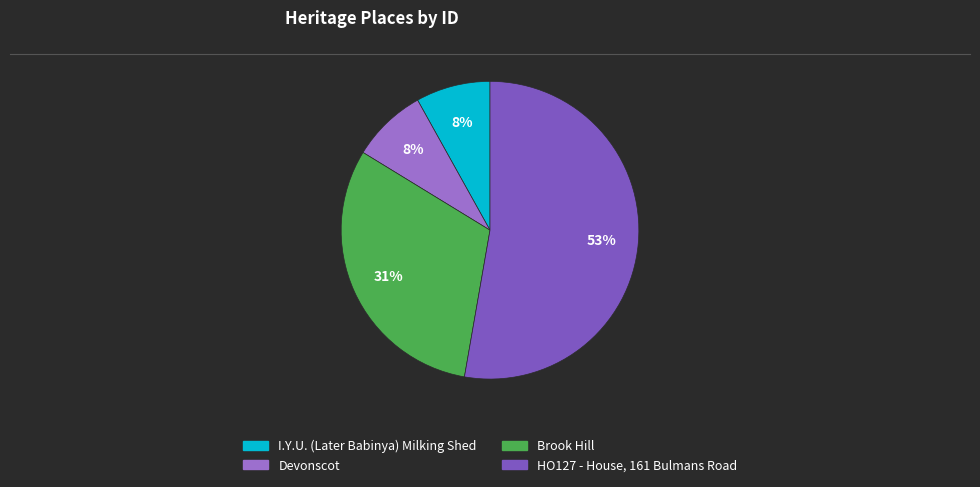

To the nearest percent, what is the combined percentage of Brook Hill and I.Y.U. (Later Babinya) Milking Shed?

39%